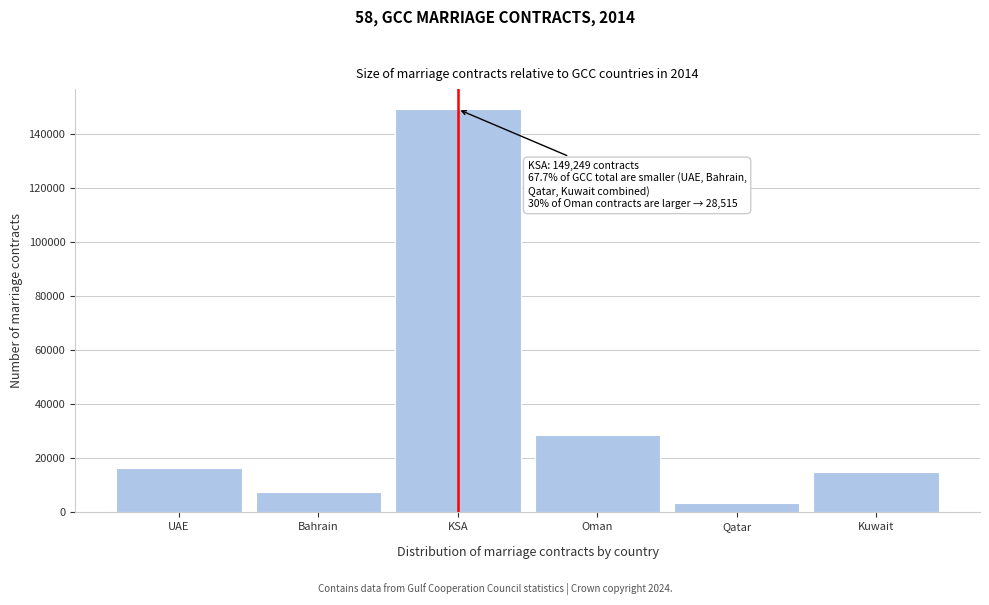

Reading right to left, extract all data points from this chart.

Kuwait=15118	Qatar=3619	Oman=28515	KSA=149249	Bahrain=7463	UAE=16441